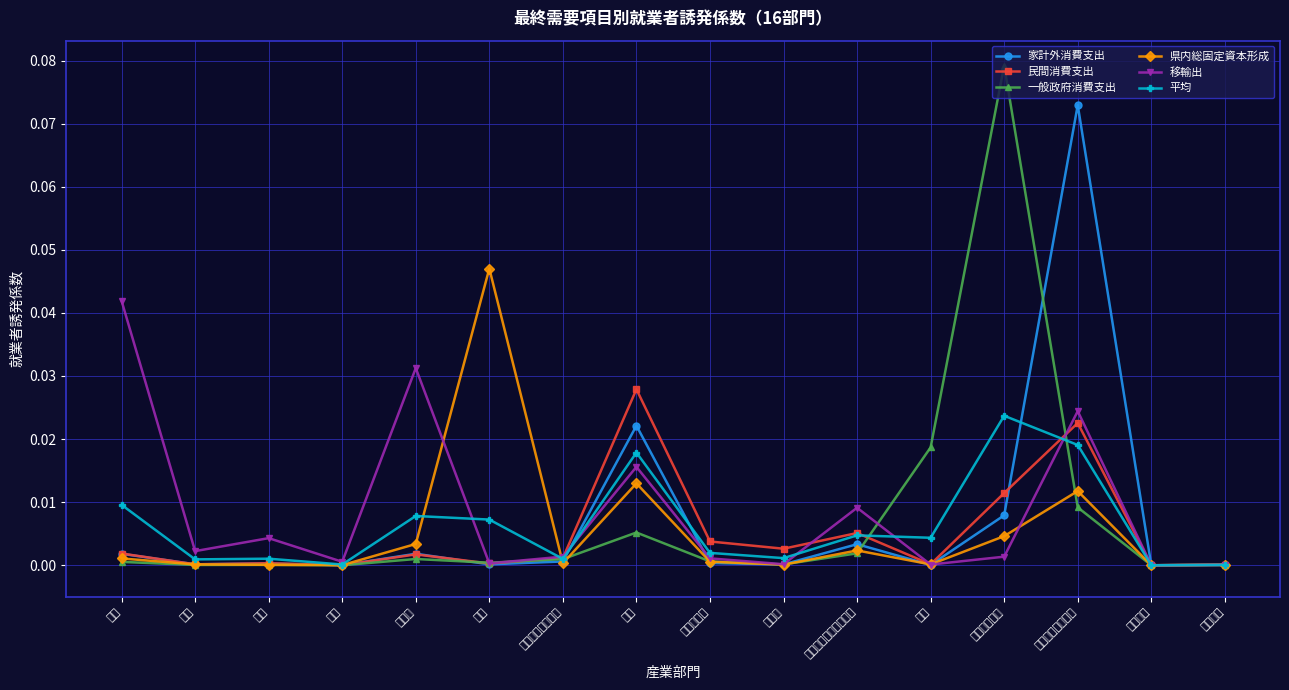

In 民間消費支出, how many points are lower than both neighbors (excluding endpoints)?

6